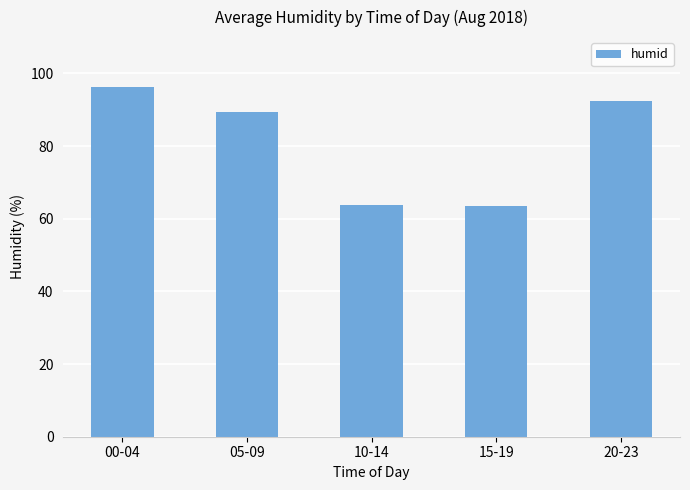

Which category has the highest value across all series?

00-04